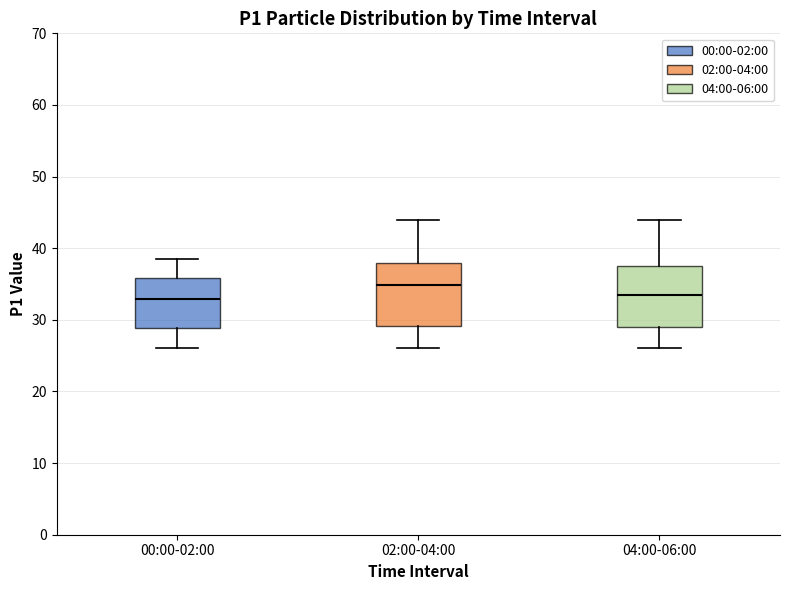

Reading left to right, read every box against the y-axis: the position of its median line, the range the box covers, and the ends of its whiskers. The values are not printed on the chart, so give them approximately, as read against the axis.

00:00-02:00: median 33, box 29 to 36, whiskers 26 to 39
02:00-04:00: median 35, box 29 to 38, whiskers 26 to 44
04:00-06:00: median 34, box 29 to 37, whiskers 26 to 44